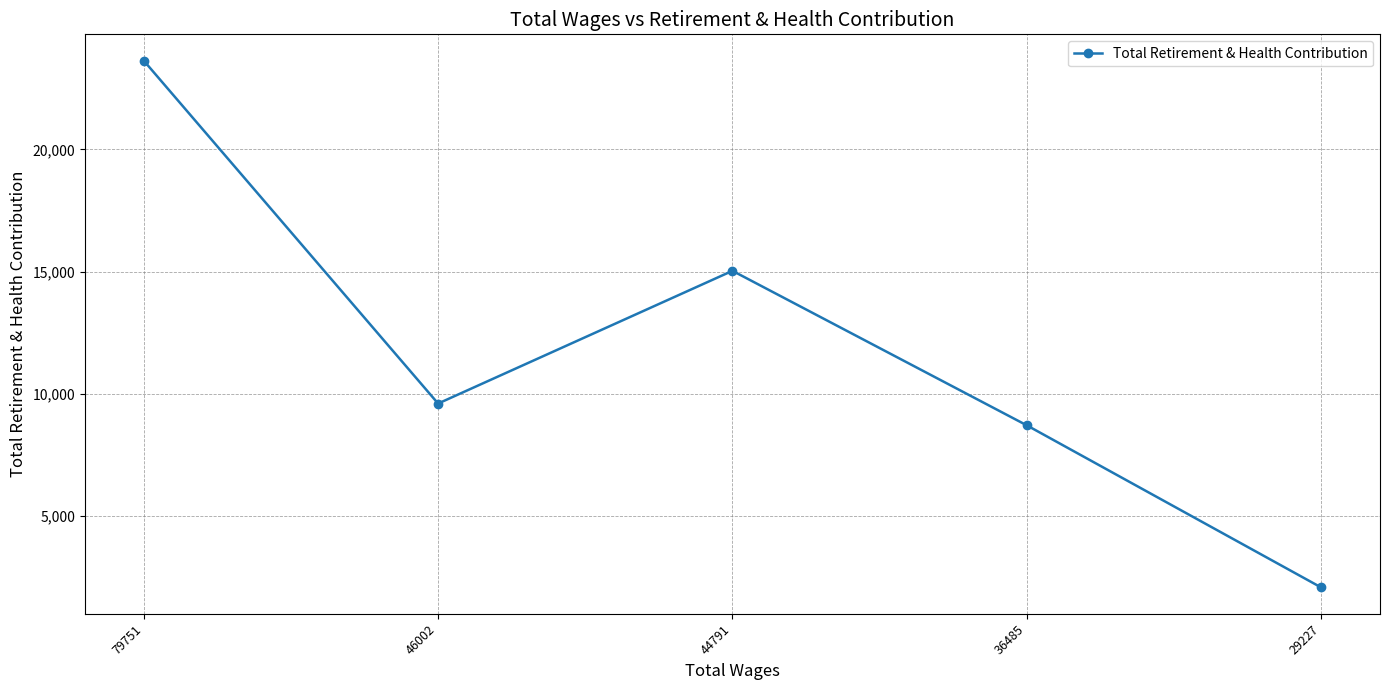

Where does the data first go above 9607?

79751